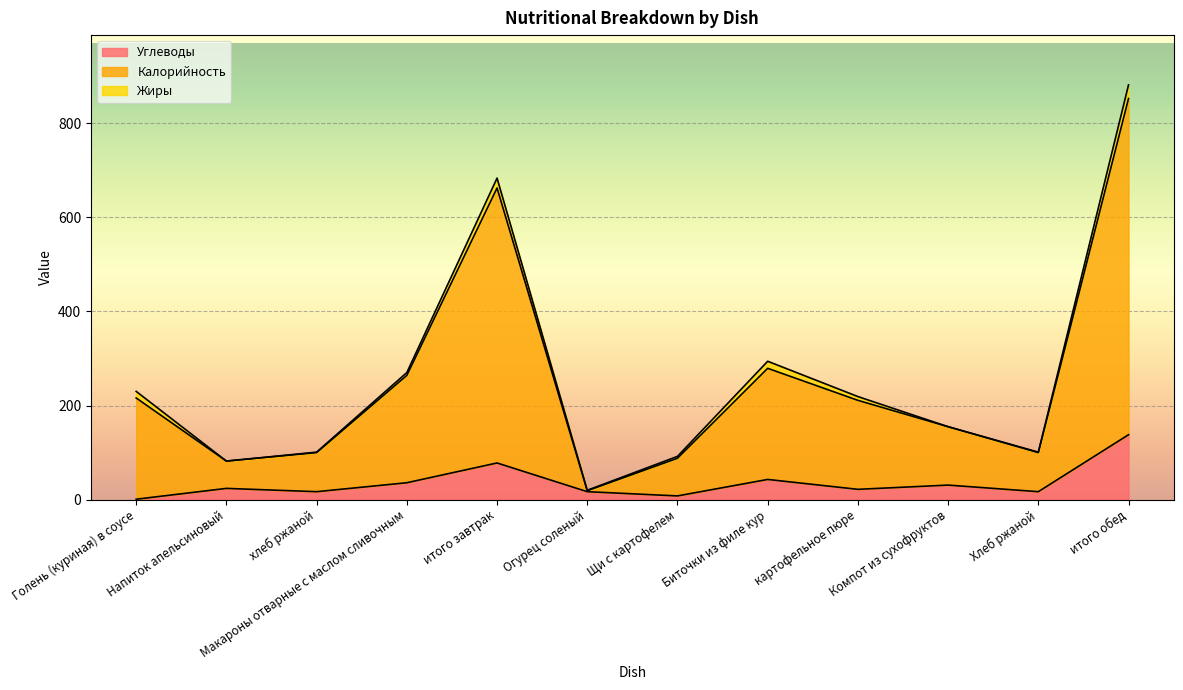

What is the label of the 2nd point from the left?

Напиток апельсиновый